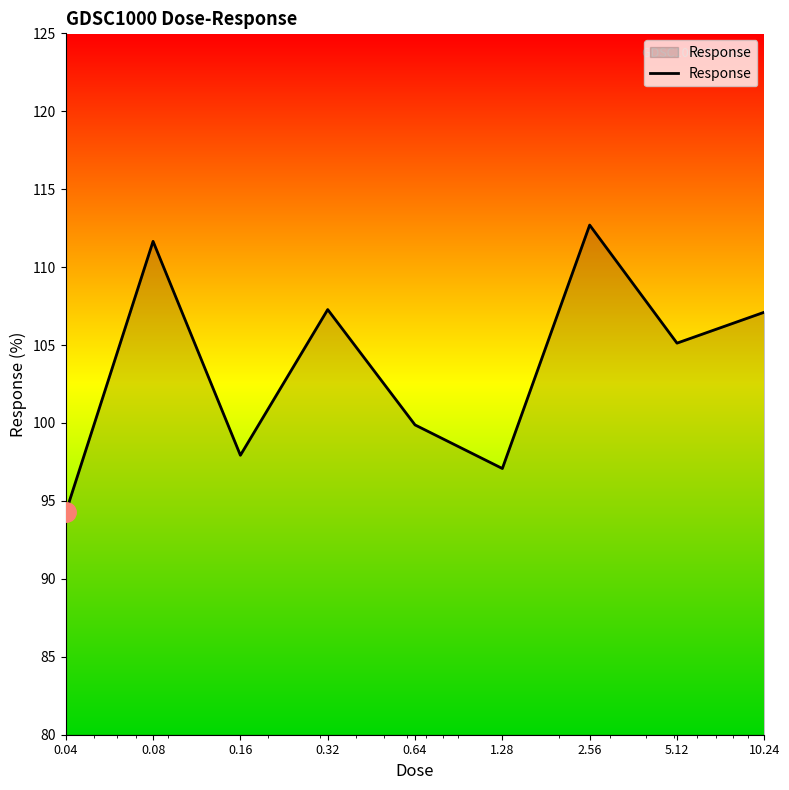

What is the maximum value shown in the chart?

112.7